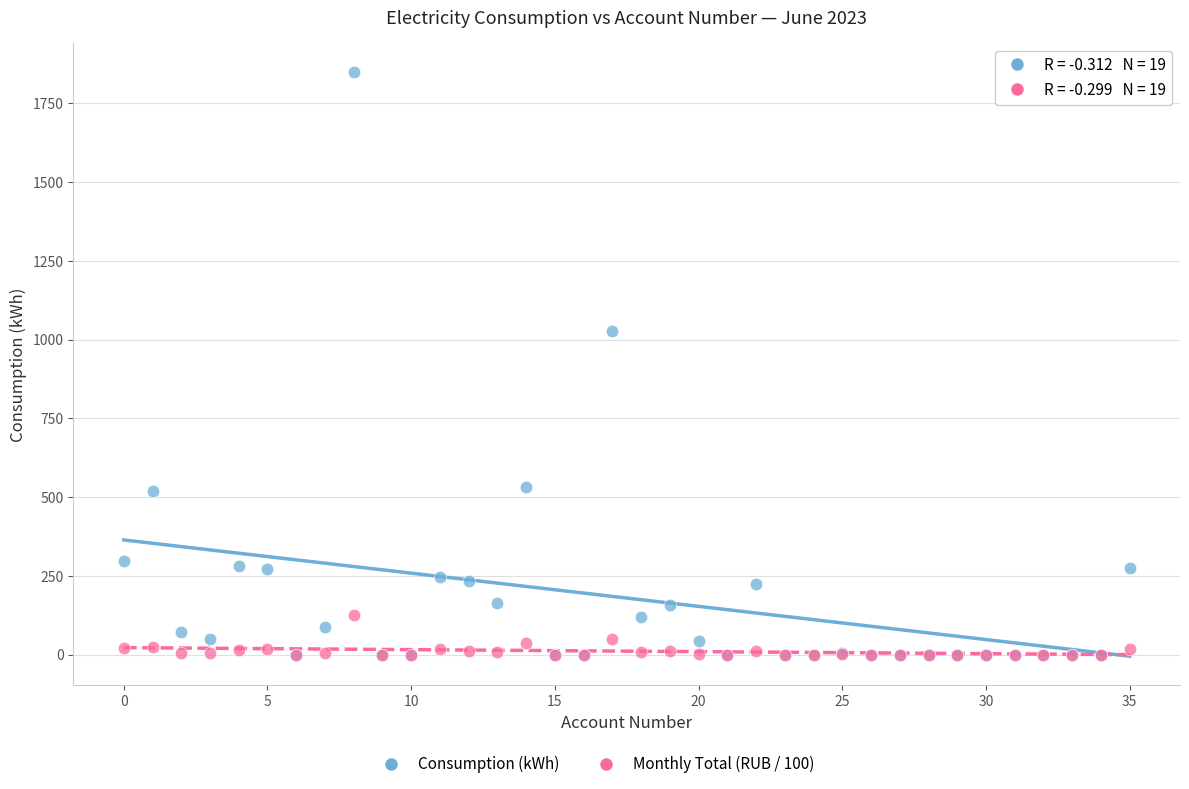

Which series has the widest spread of Y values?

Consumption (kWh)